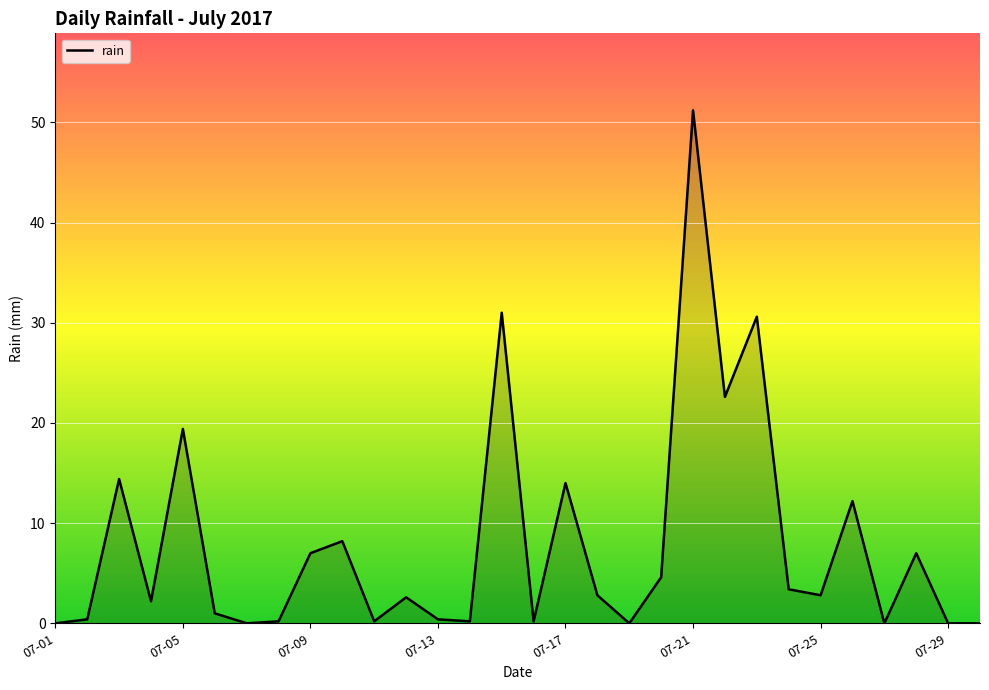

How many interior local peaks (higher than both neighbors) does the data have?

10